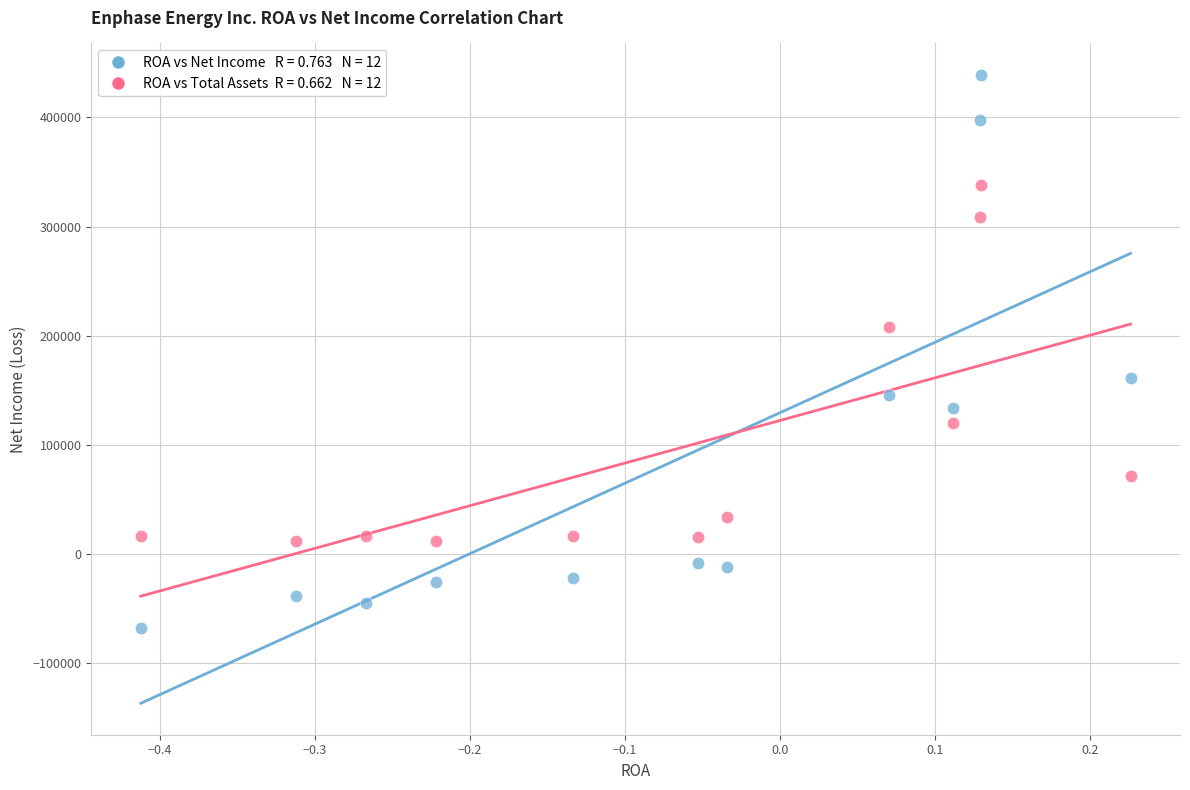

Across all data points, what is the range of Y values (max minus min)?

506398.0